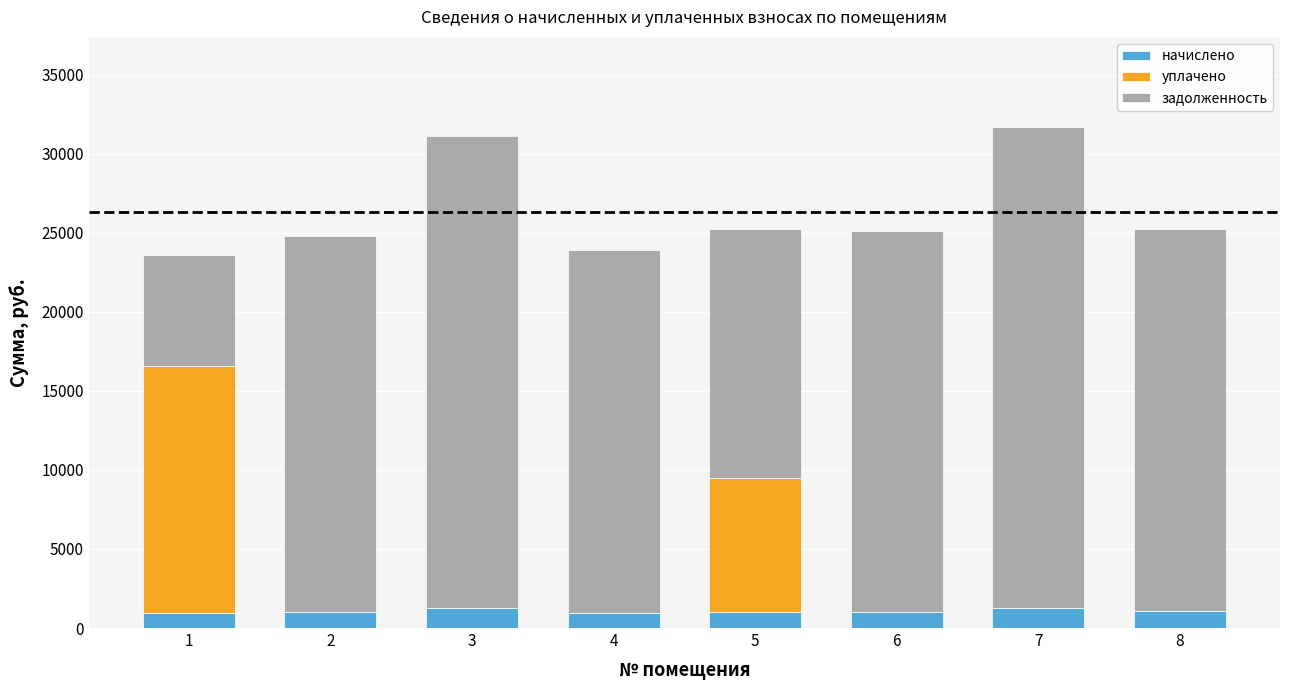

Are the bars horizontal?

No